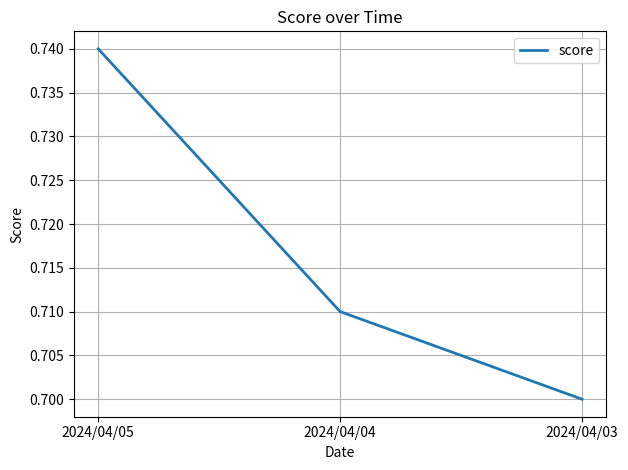

Which category has the highest value across all series?

2024/04/05